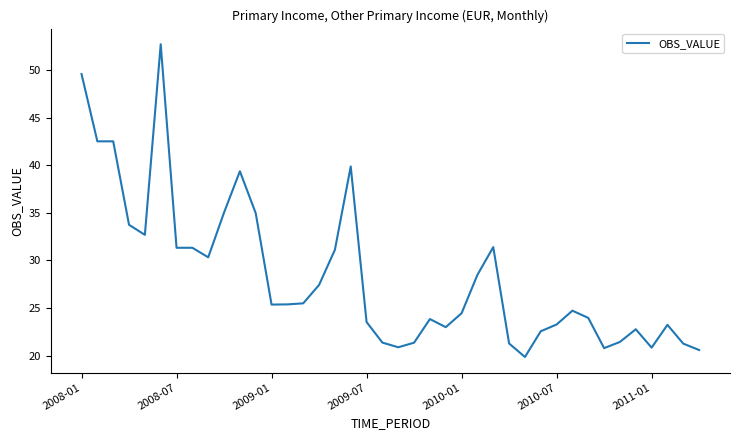

How many lines are shown in the chart?

1